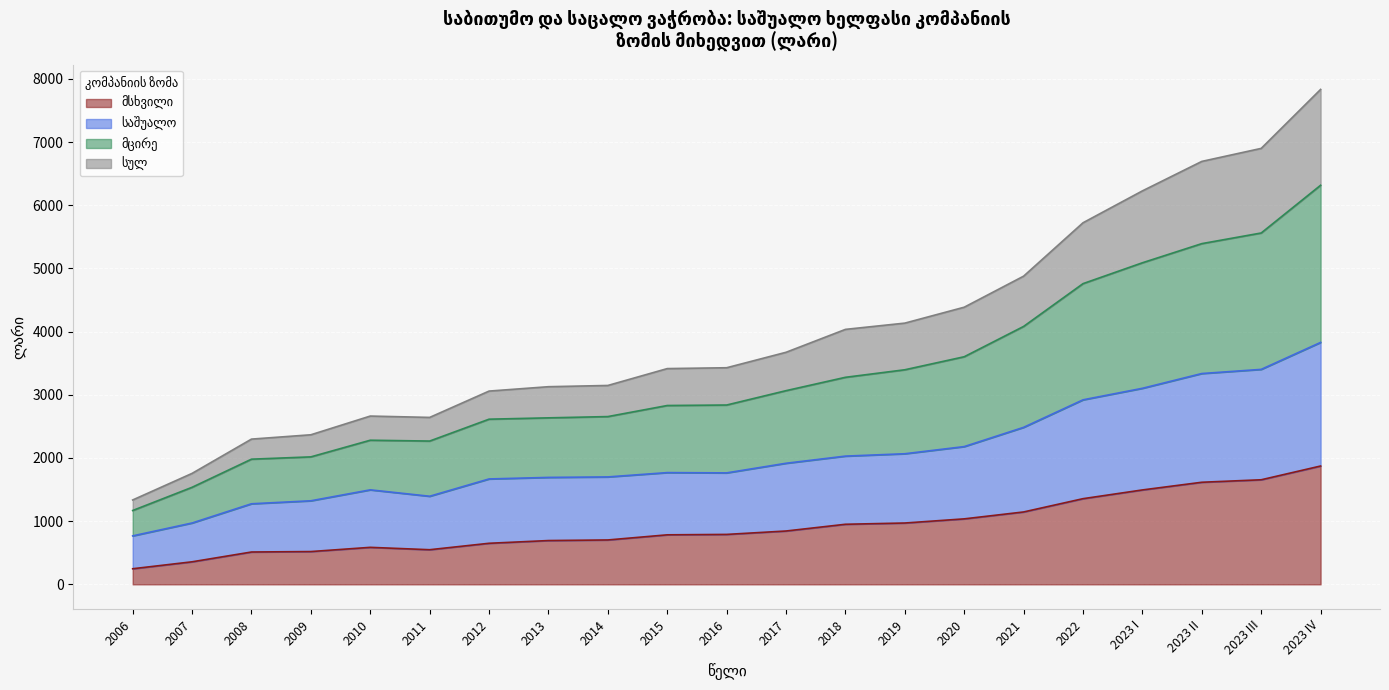

Does the chart display data point markers on the line(s)?

No